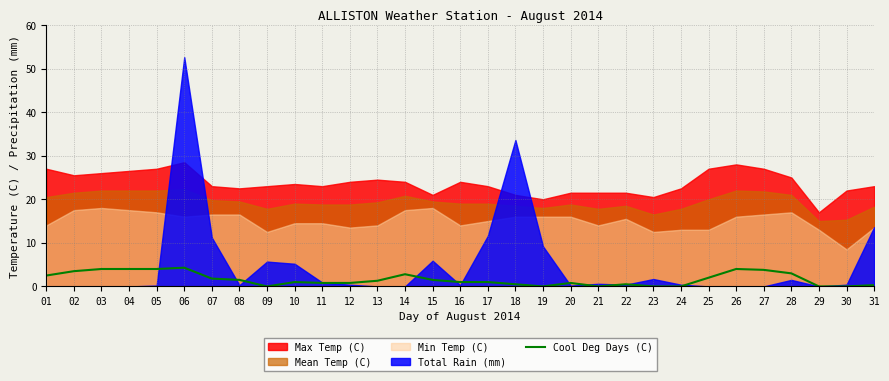

True or false: Cool Deg Days (C) has a value of 0.0 at 23.

True